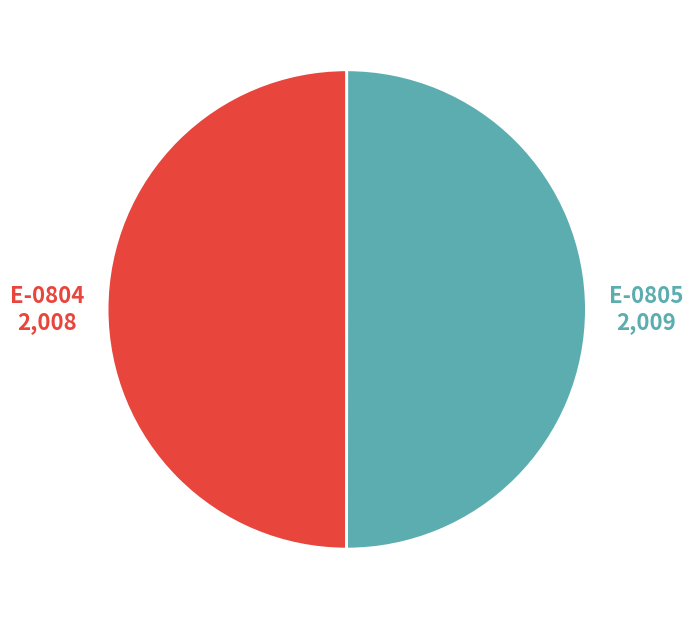

True or false: E-0804 accounts for 50% of the total.

True